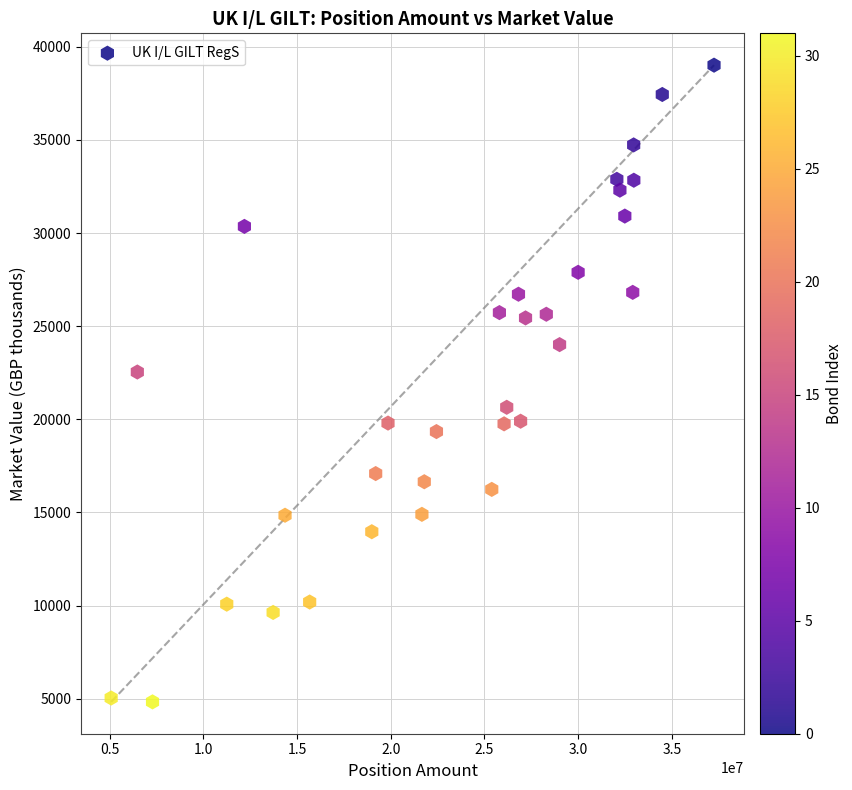

What Y value in the scatter plot is closest to 21920?

22539